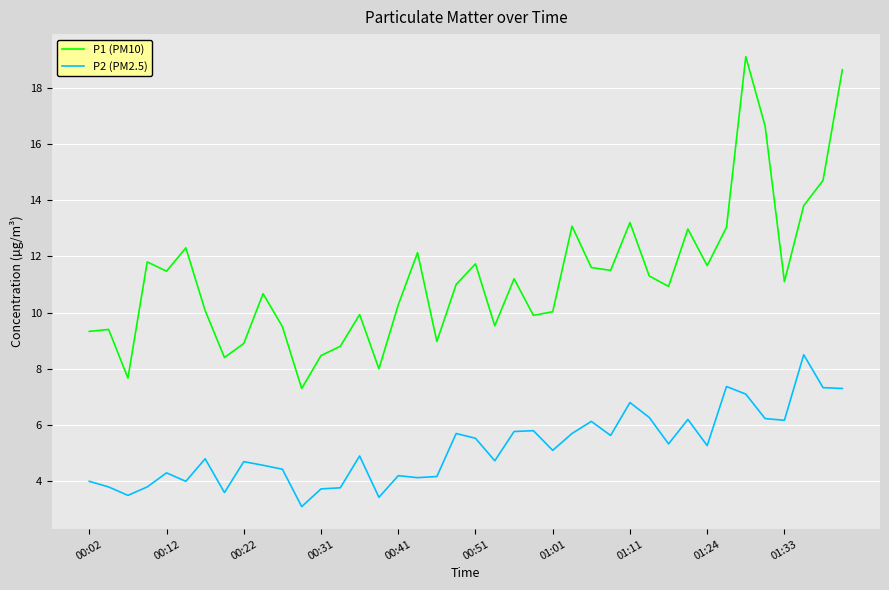

What is the maximum value shown in the chart?

19.1